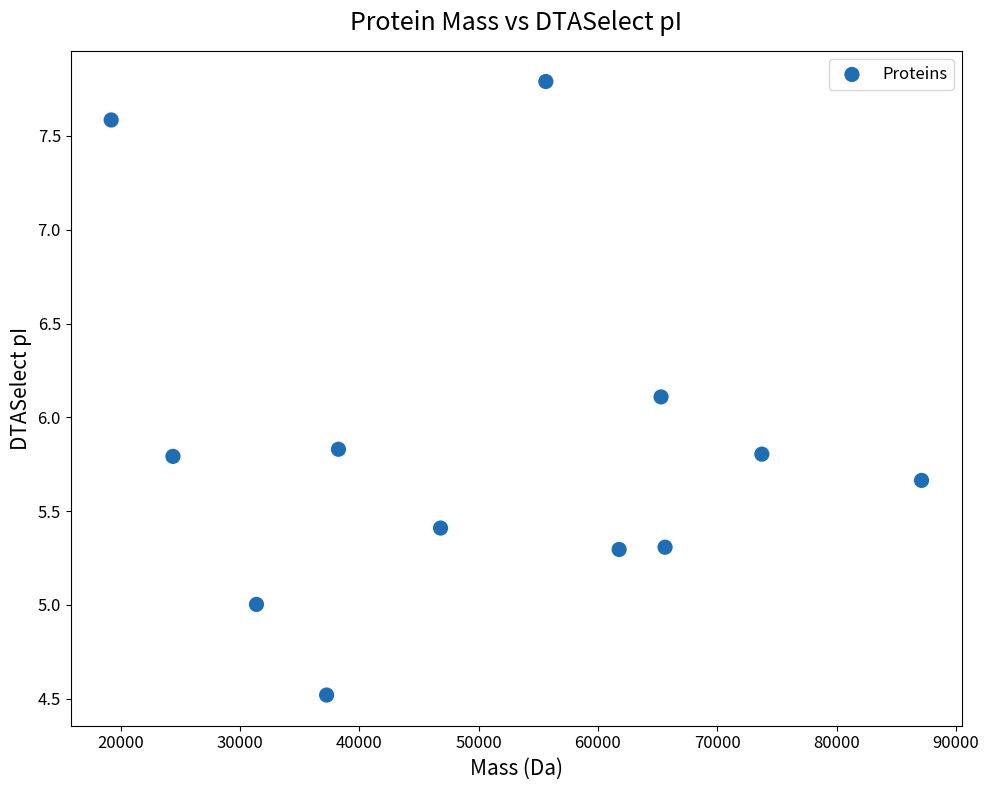

What Y value in the scatter plot is closest to 6?

6.1